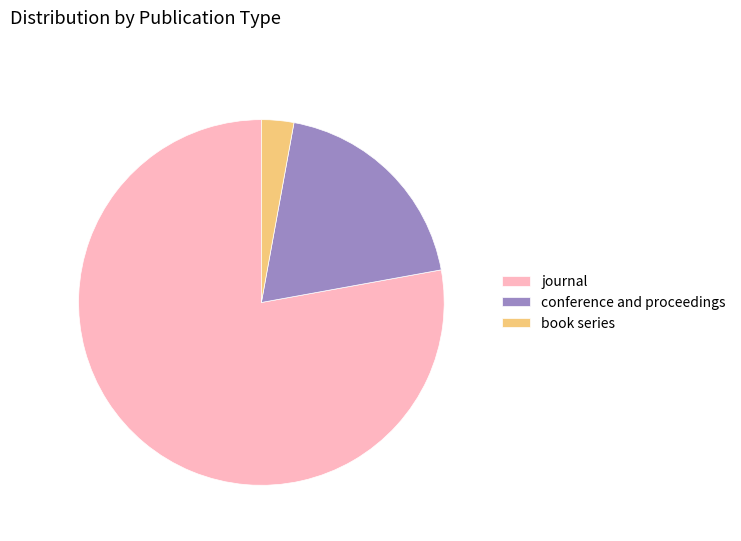

Is the sum of conference and proceedings and book series greater than half?

No